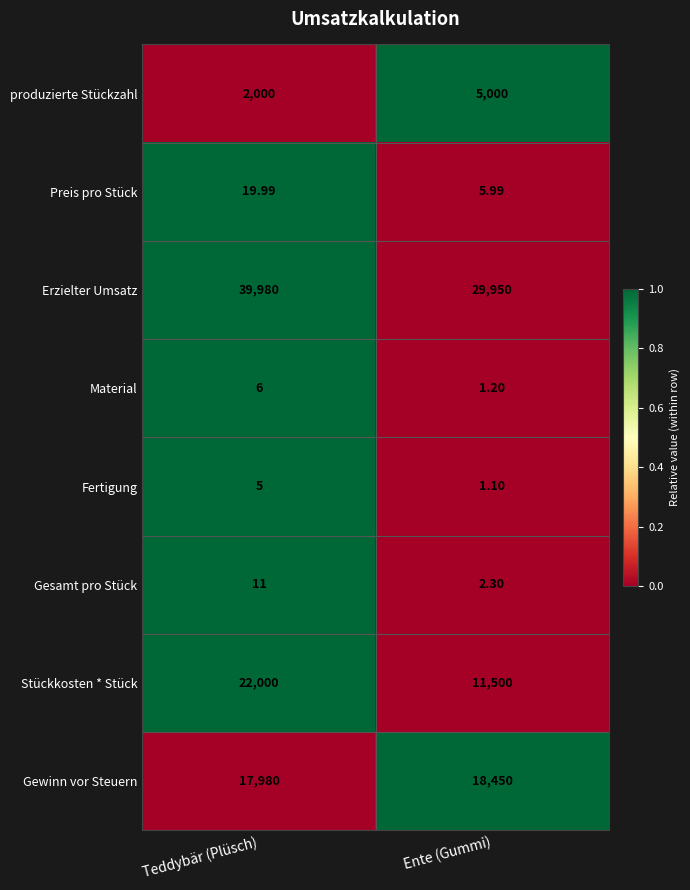

Is the value of Erzielter Umsatz at Teddybär (Plüsch) greater than the value of Preis pro Stück at Teddybär (Plüsch)?

Yes